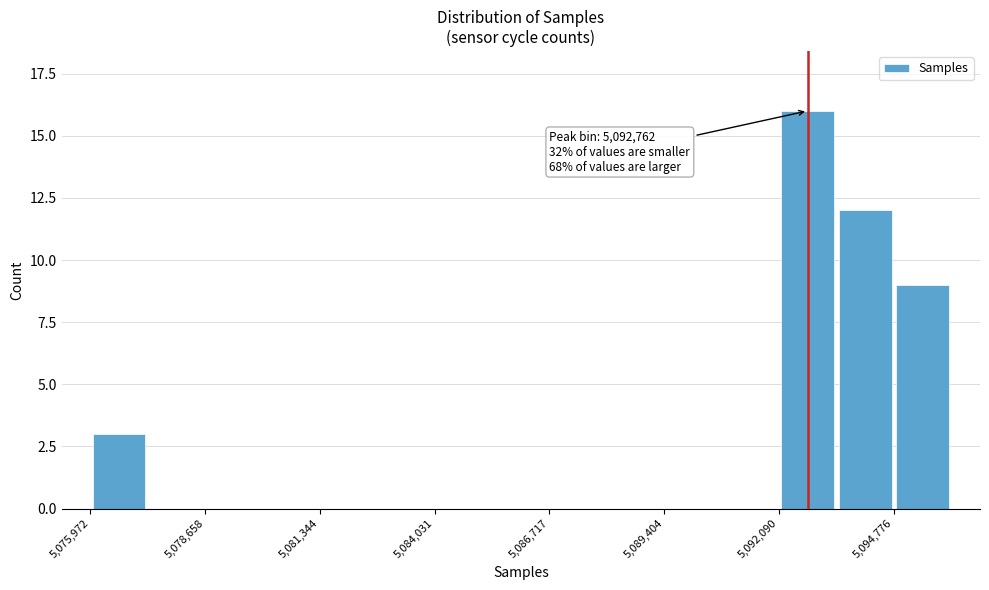

Read against the x-axis, roughly where is the centre of the tallest bar?

5093000